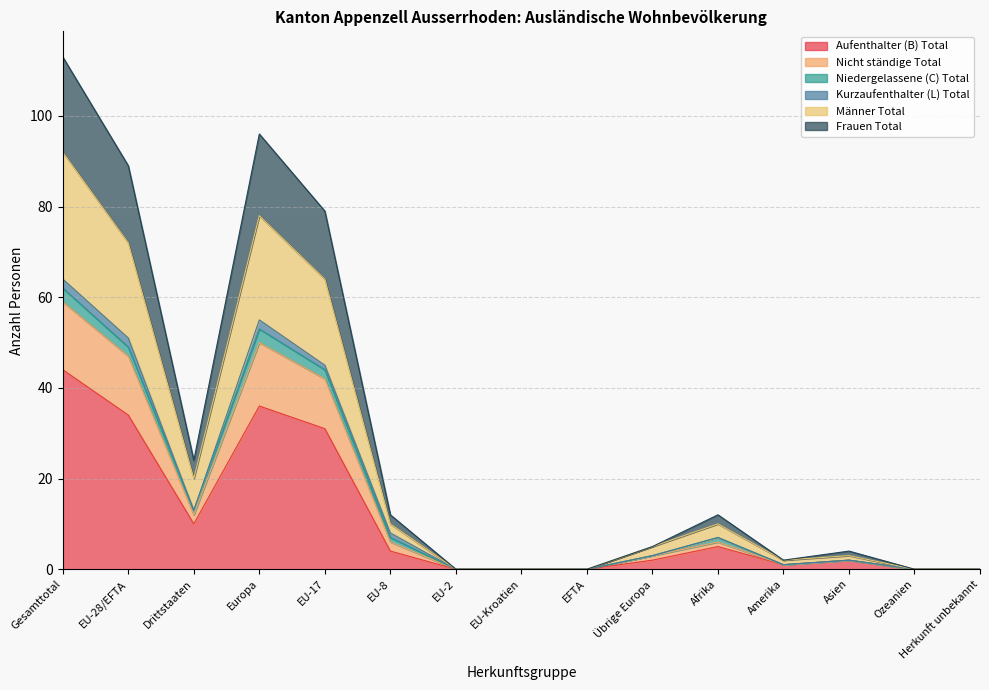

Is the value of Nicht ständige Total at EU-28/EFTA greater than the value of Männer Total at EU-17?

No